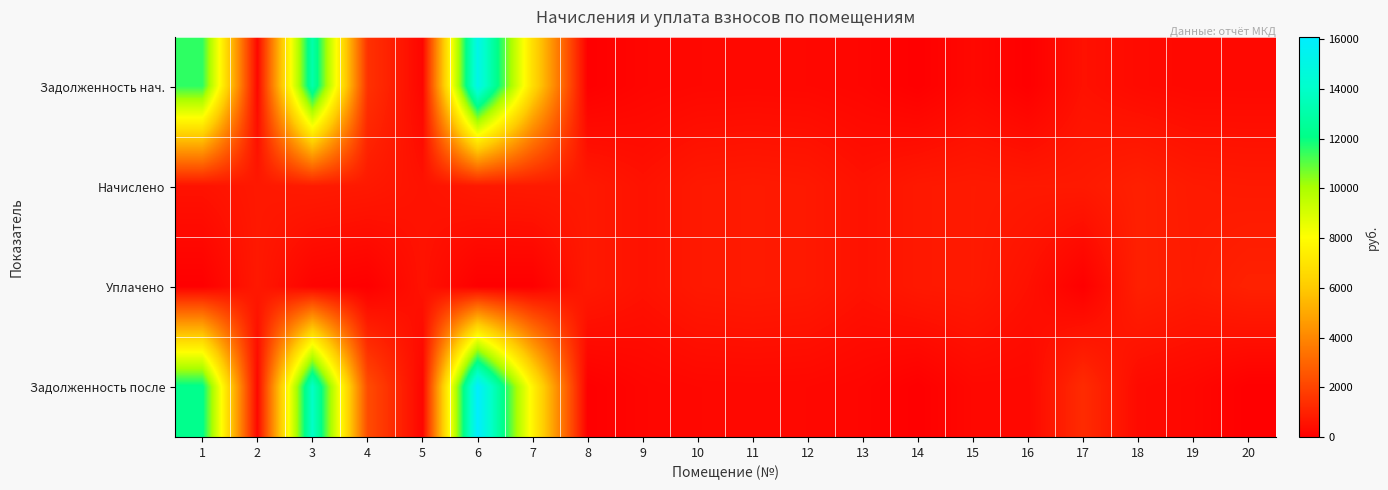

Which series has the largest range (max minus min)?

Задолженность после